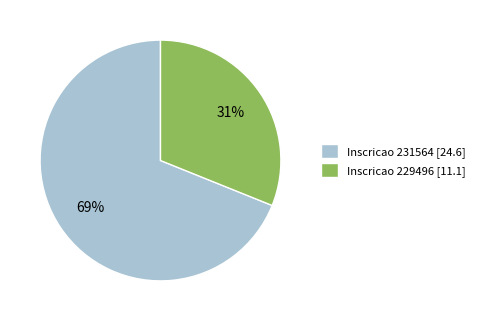

Does any single category account for the majority?

Yes